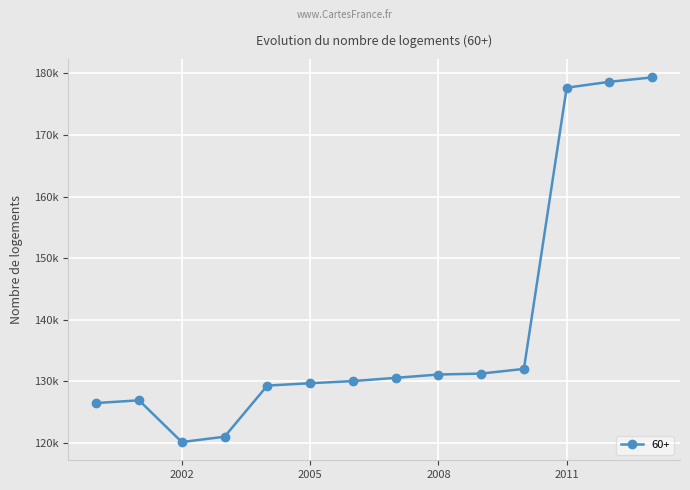

At which label does the data first exceed 130566?

2007